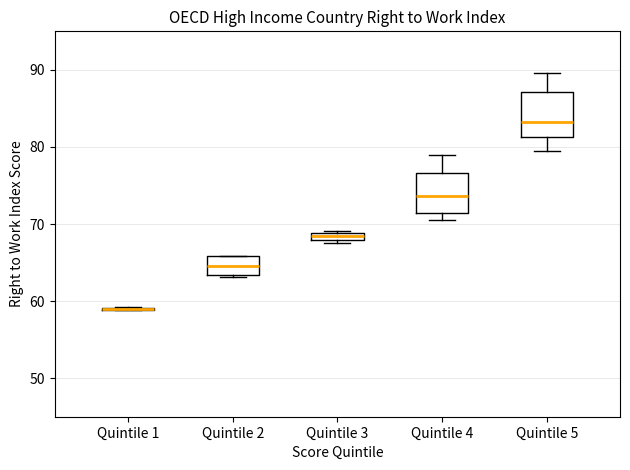

Where is the upper edge of the box for Quintile 3 on the y-axis? The values are not printed on the chart, so give them approximately, as read against the axis.

69